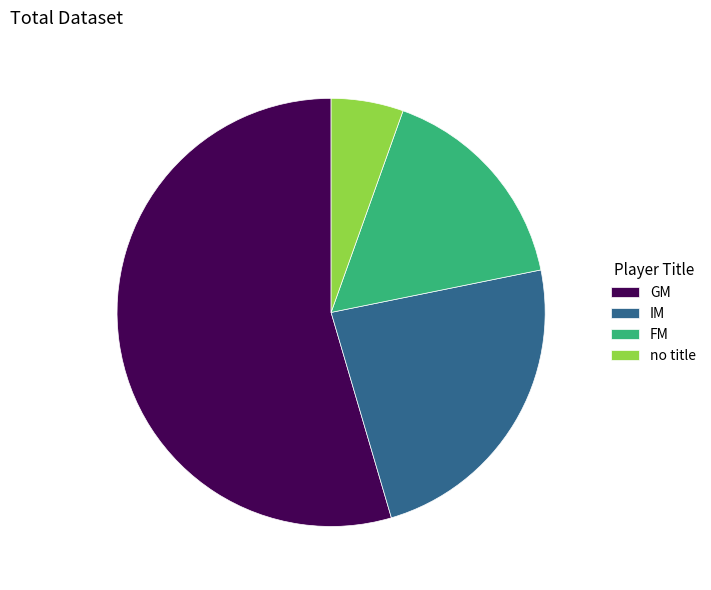

Is it true that no title is 5% of the pie?

True